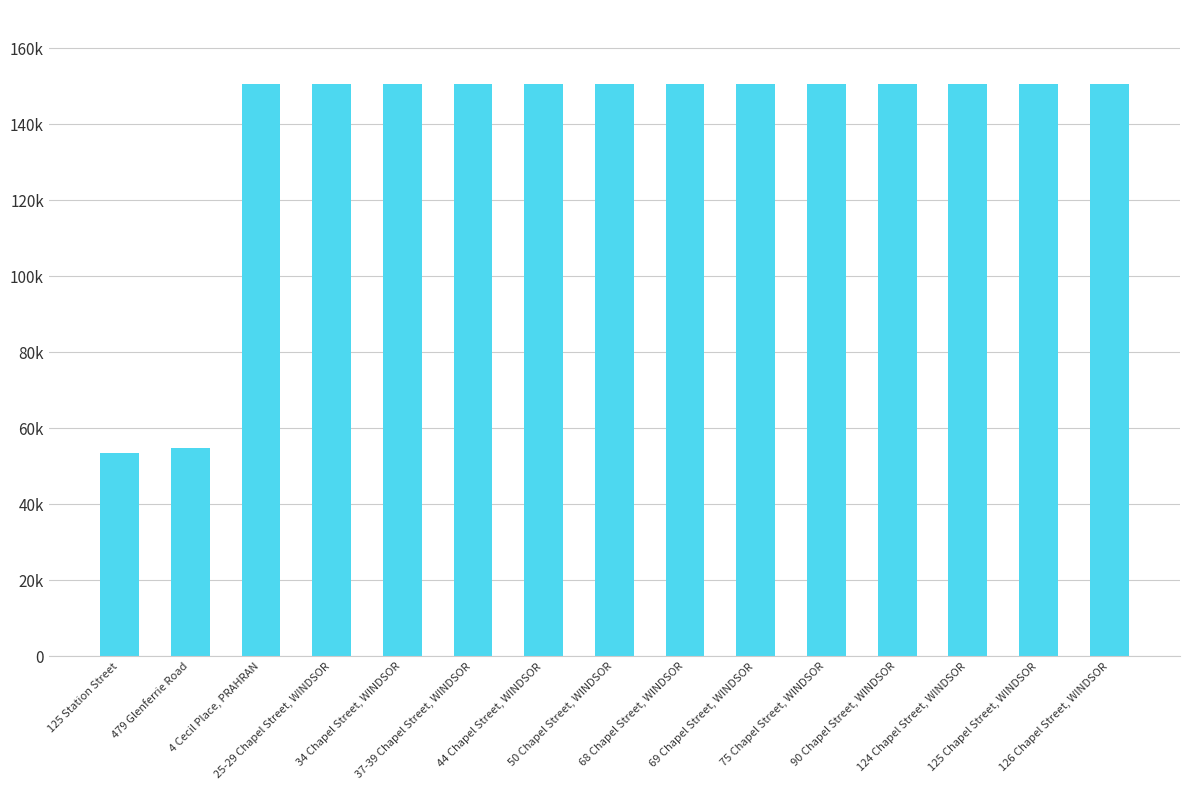

Where is the data nearest to the value 102075?

479 Glenferrie Road